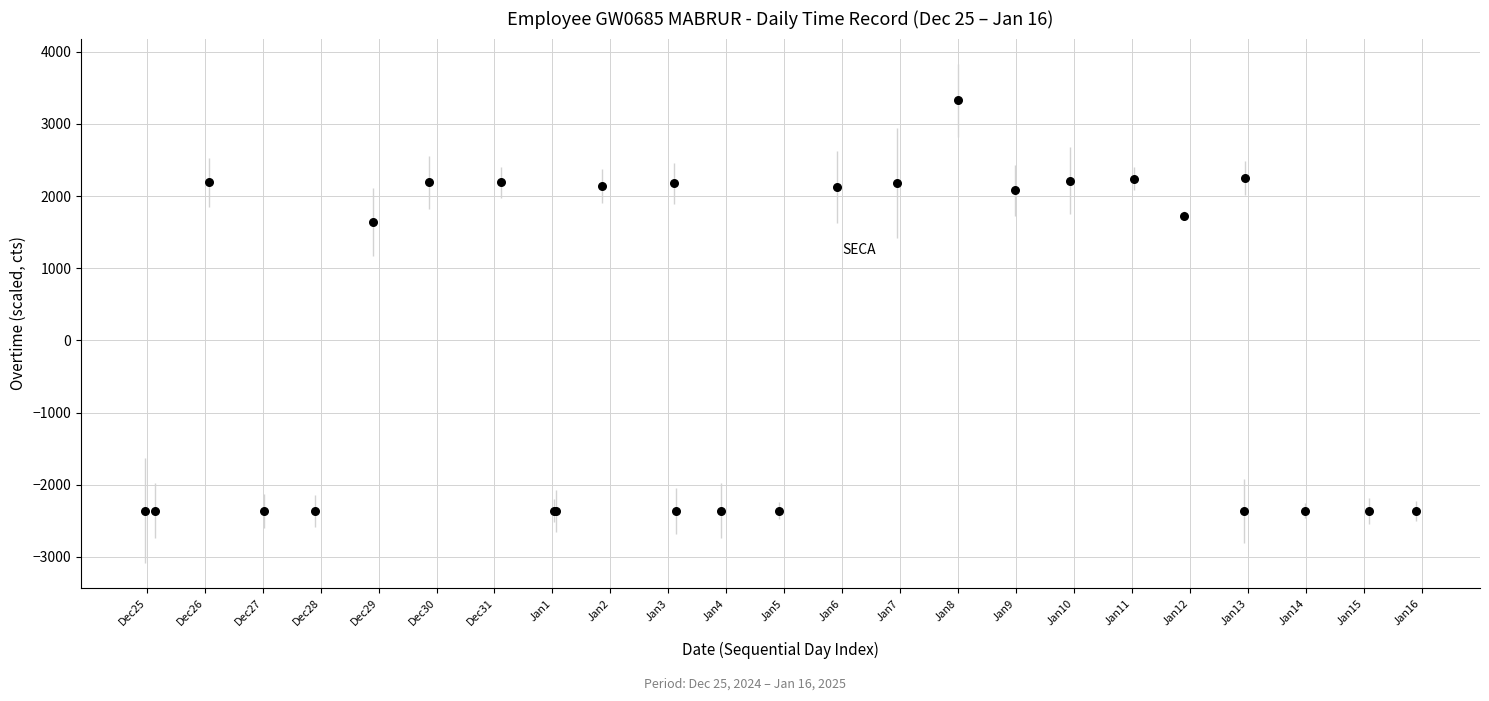

What Y value in the scatter plot is closest to 482?

1642.5